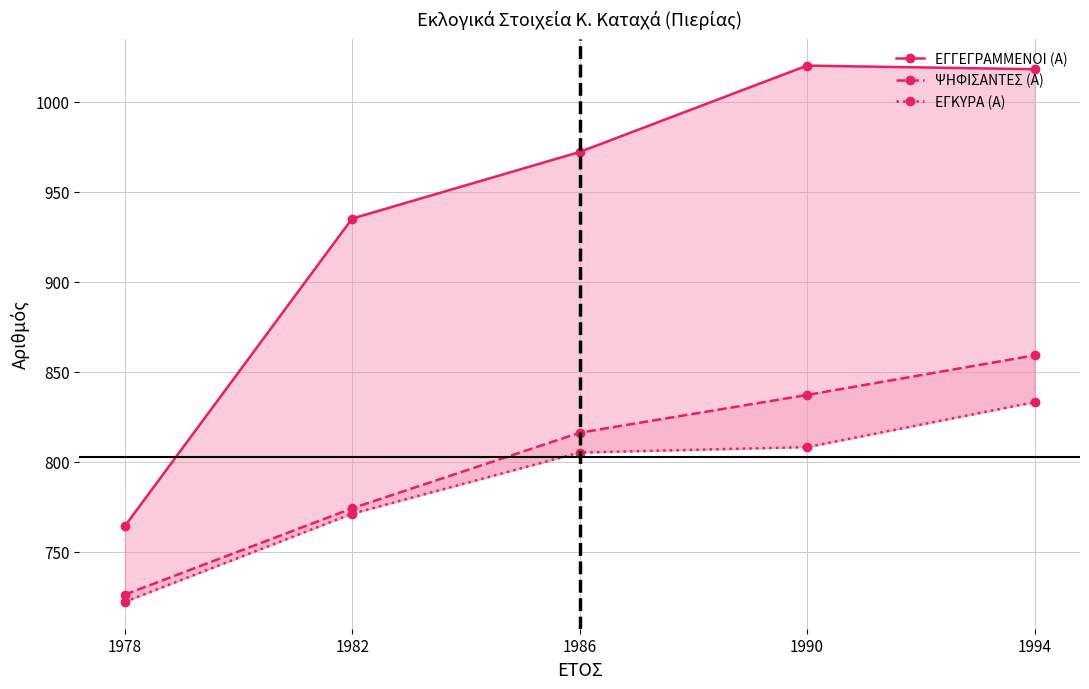

What is the sum of all ΕΓΚΥΡΑ (Α) values?

3939